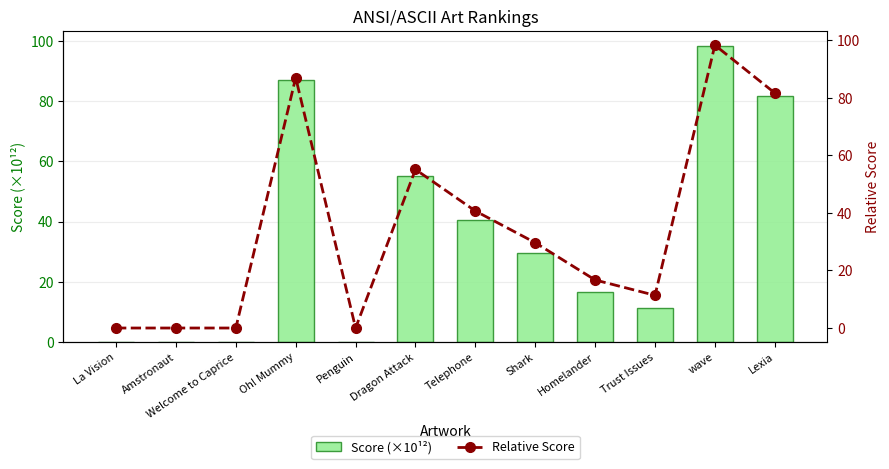

At which category does the chart reach its minimum across all series?

Penguin